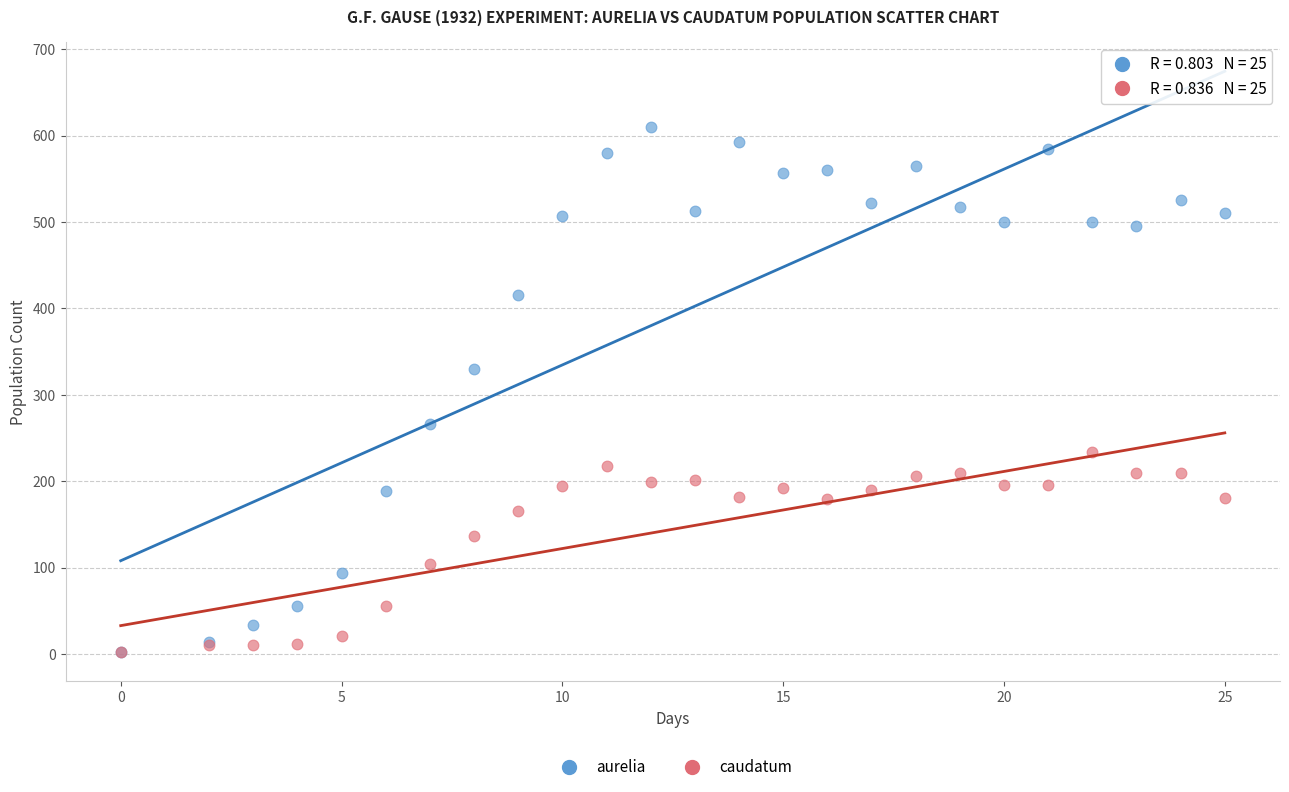

What are all the series names shown in the legend?

aurelia, caudatum